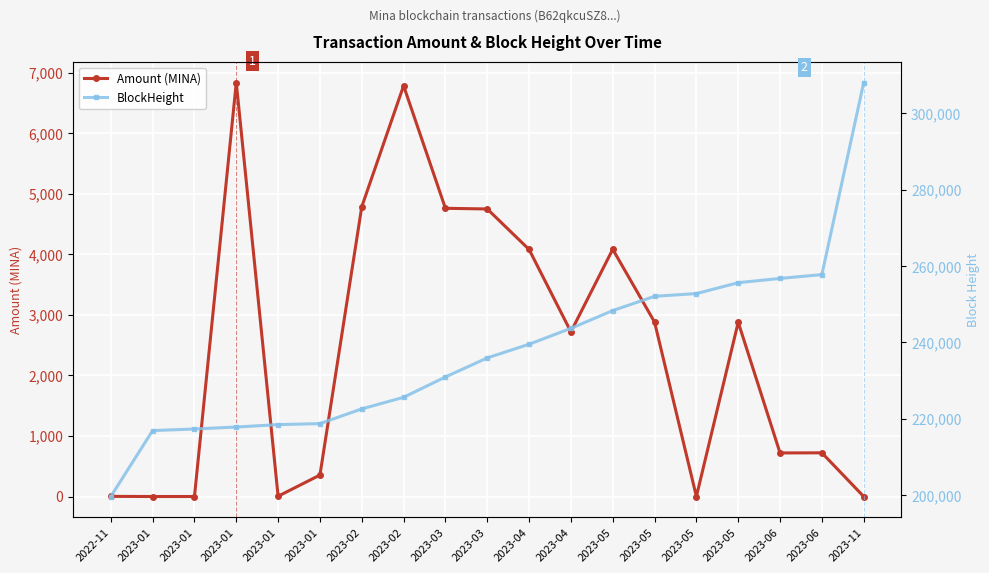

Is it true that BlockHeight equals 225645.0 at 2023-02?

True